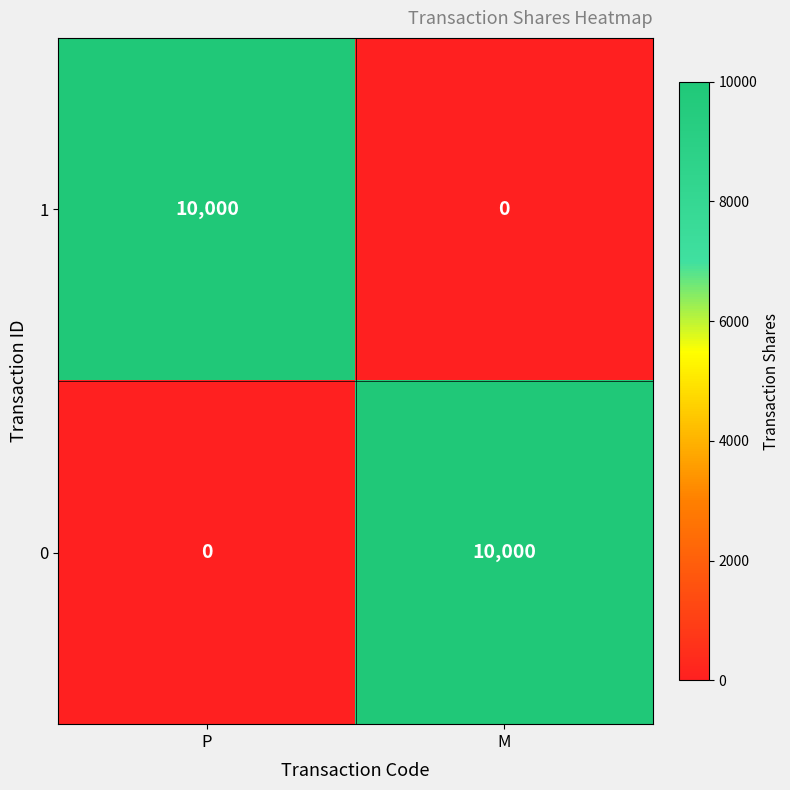

Which category has the lowest value in the 0 series?

P